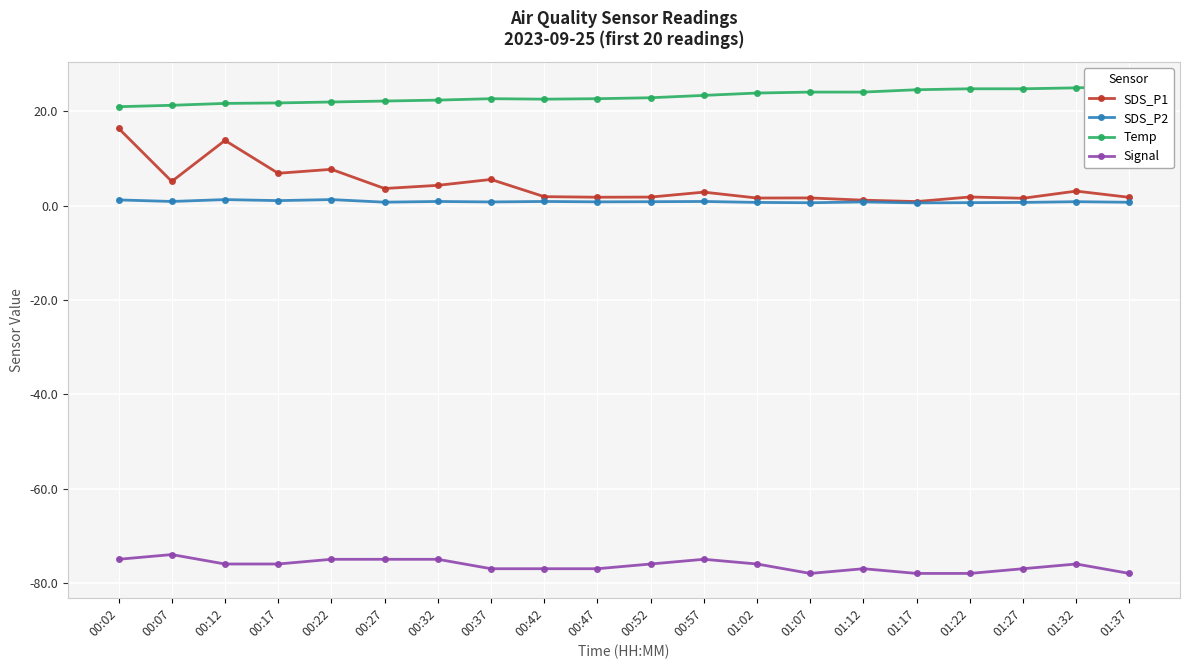

What is the value of the Temp point at the 6th from the left?

22.2